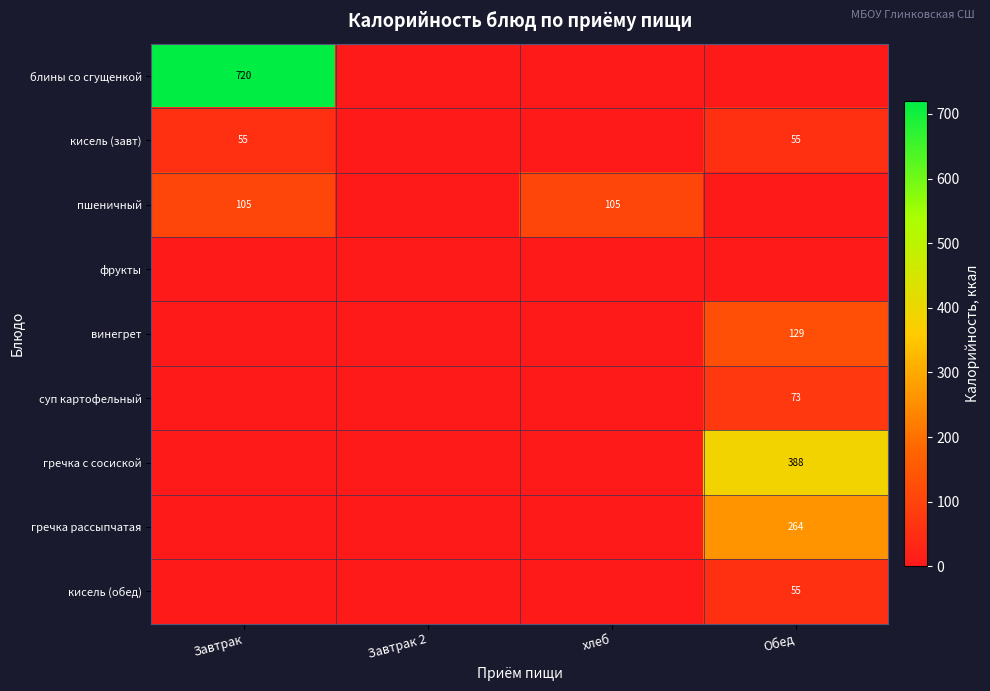

True or false: гречка с сосиской has a value of 265 at Обед.

False